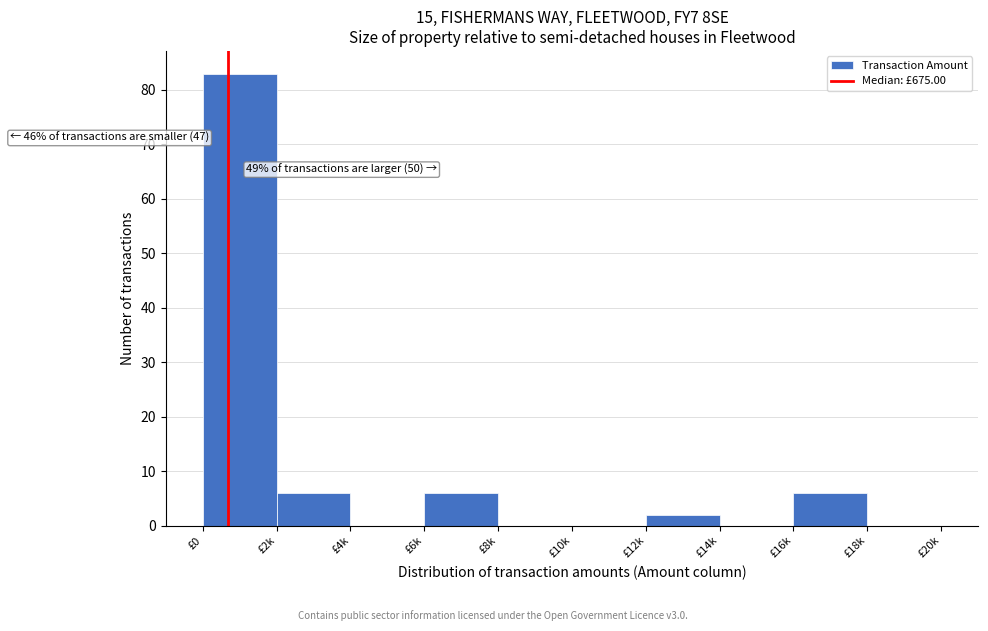

Reading left to right, extract all data points from this chart.

£0=83	£2k=6	£4k=0	£6k=6	£8k=0	£10k=0	£12k=2	£14k=0	£16k=6	£18k=0